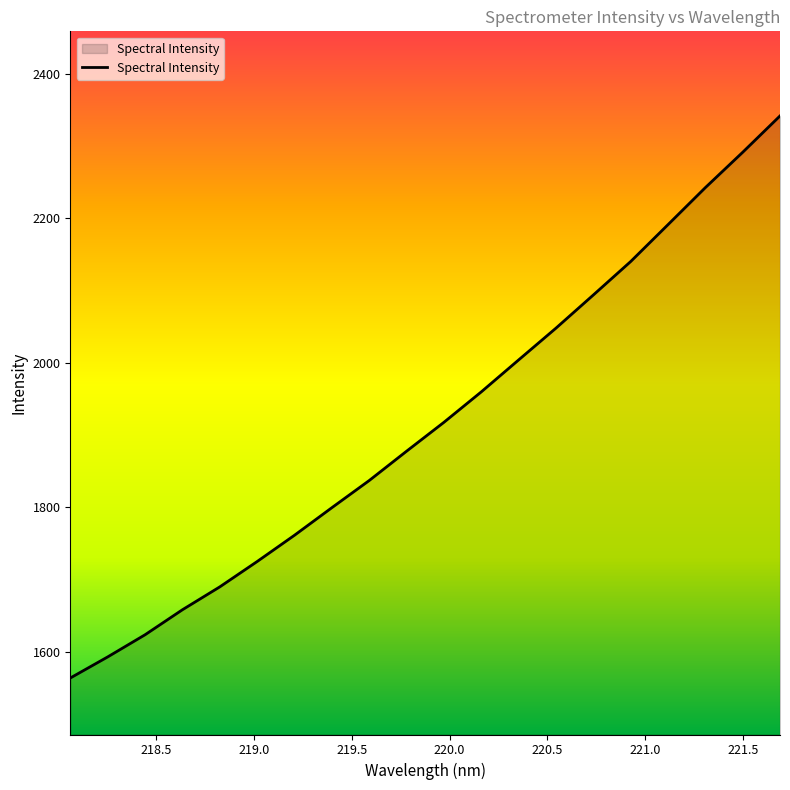

What is the greatest value displayed?

2341.4